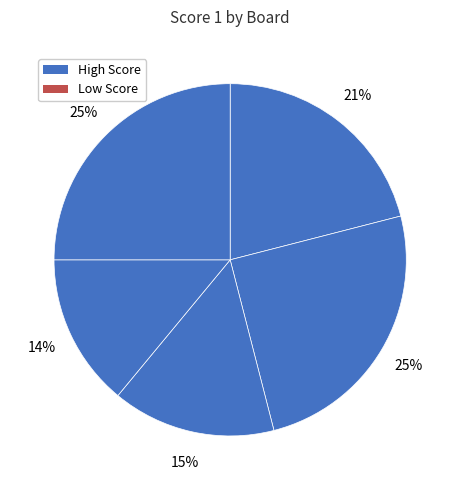

Which slice is the smallest?

2